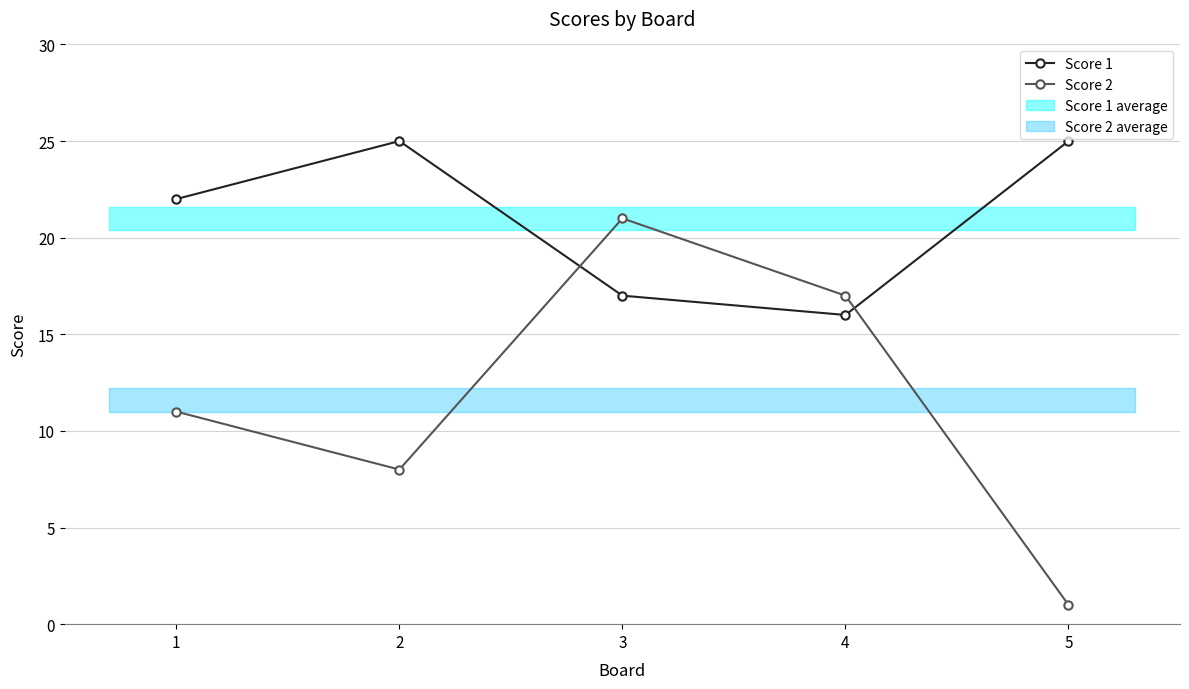

Reading left to right, transcribe all the data shown in this chart.

Score 1: 1=22	2=25	3=17	4=16	5=25
Score 2: 1=11	2=8	3=21	4=17	5=1